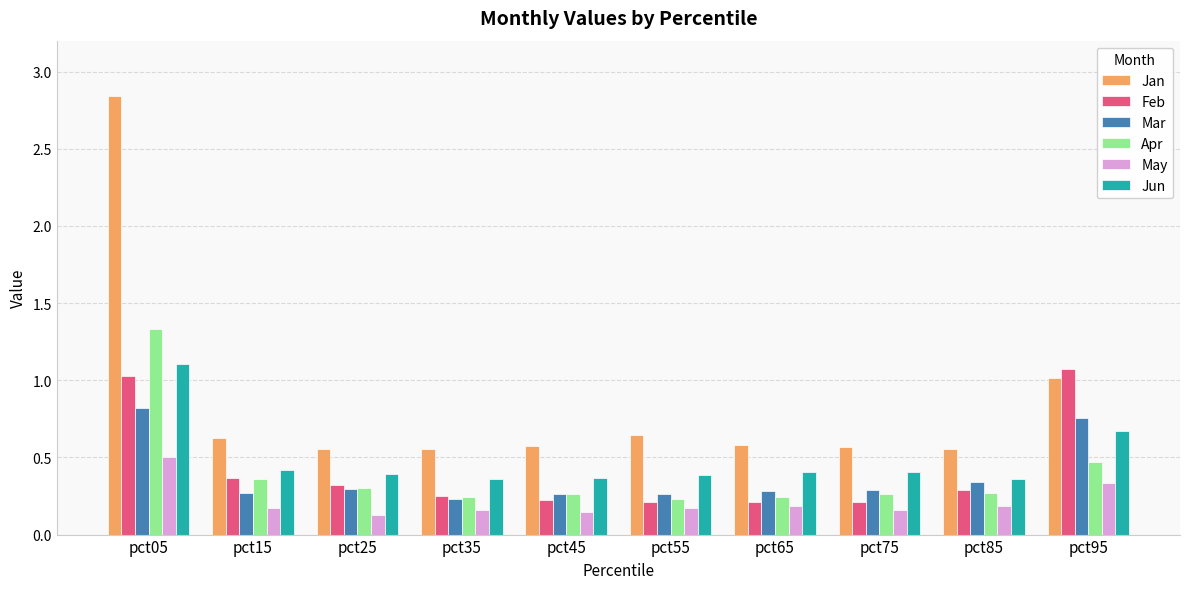

Which category has the highest value across all series?

pct05